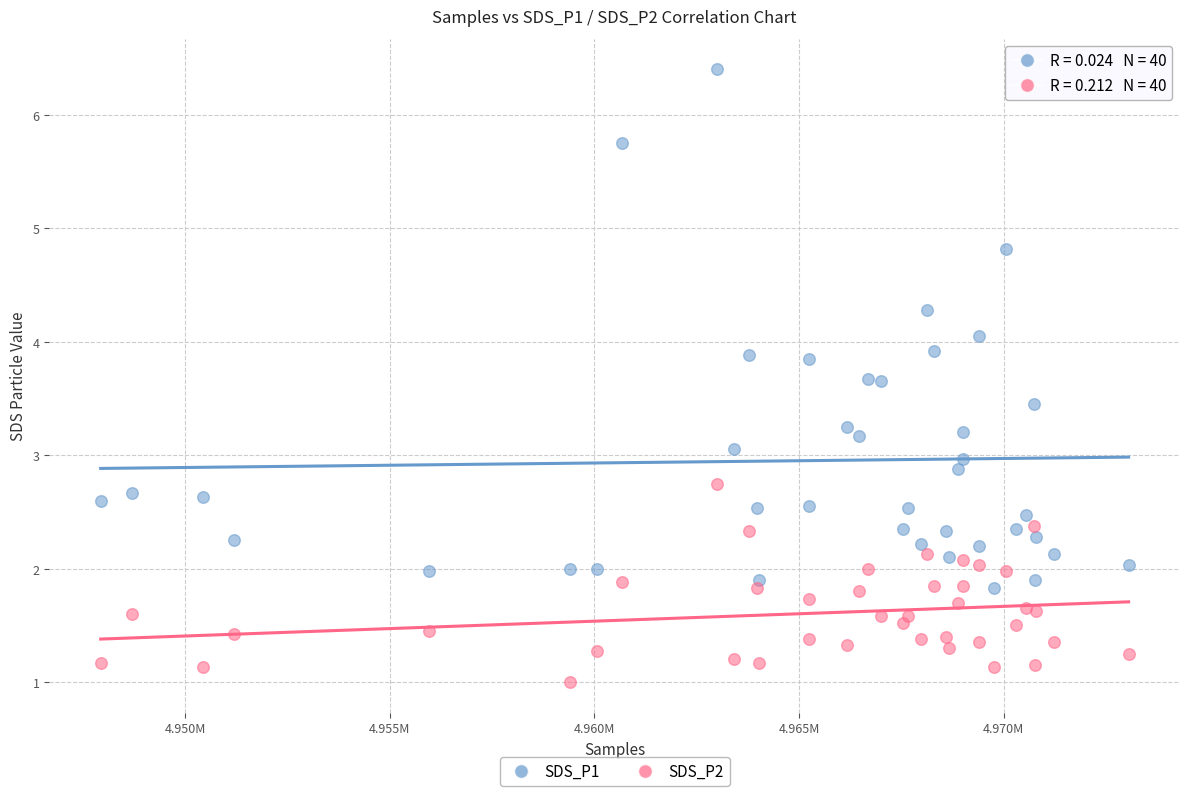

Which series reaches the maximum Y coordinate?

SDS_P1